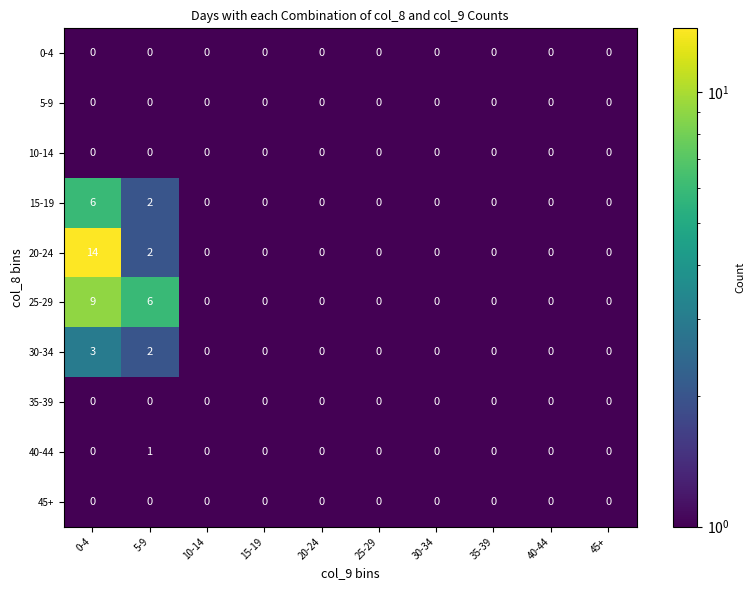

What is the difference between the maximum and minimum values in the 20-24 series?

14